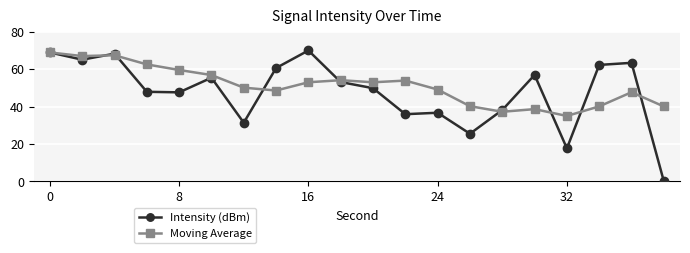

Rank the series by their average value, from highest to lowest.

Moving Average, Intensity (dBm)